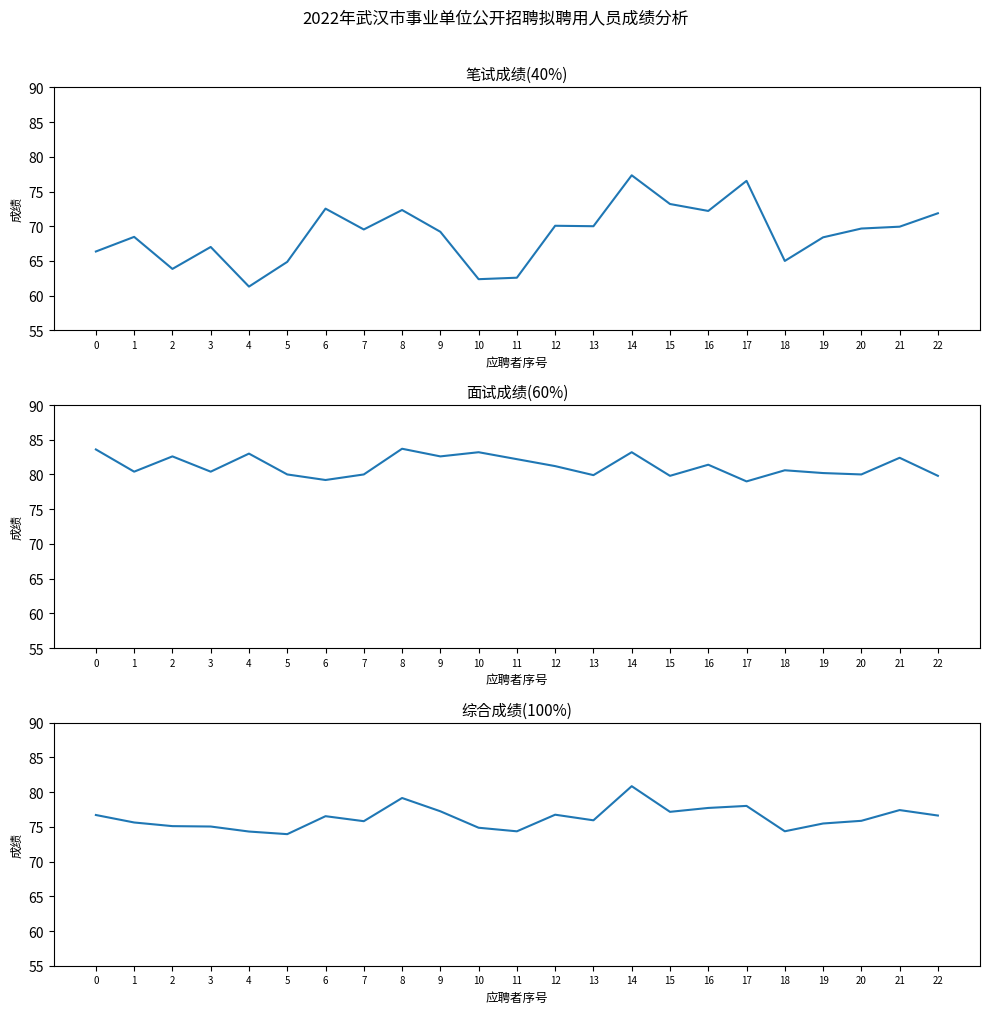

What is the spread (max minus min) of values at 21?

12.5